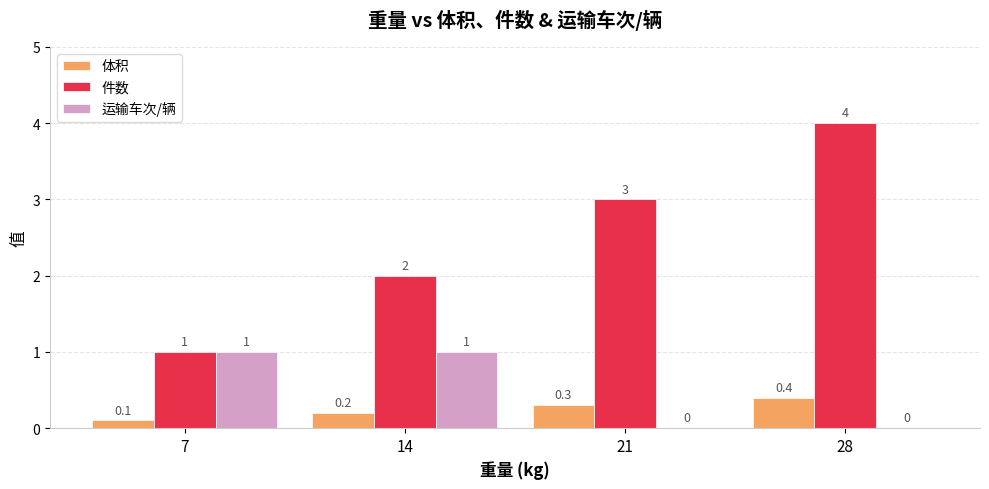

Count the number of categories in the chart.

4